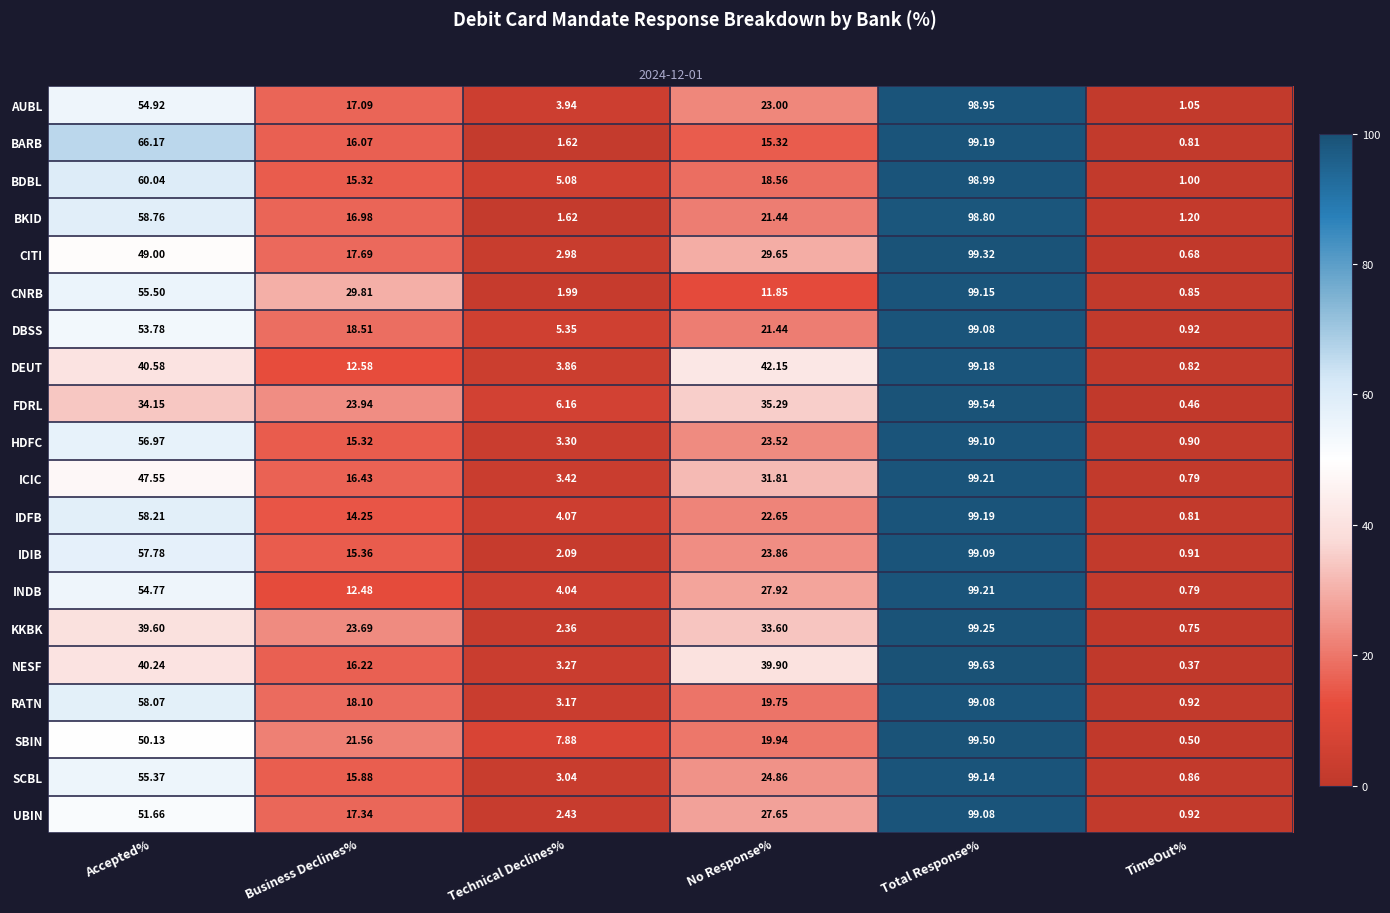

Count the number of data series in this chart.

20